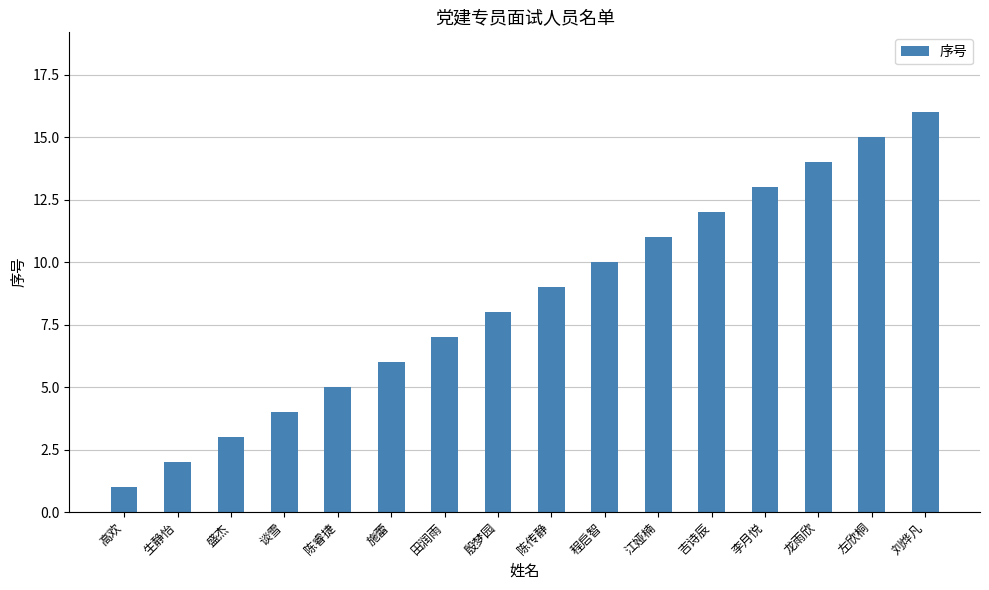

True or false: the data shows 12 at 吉诗辰.

True